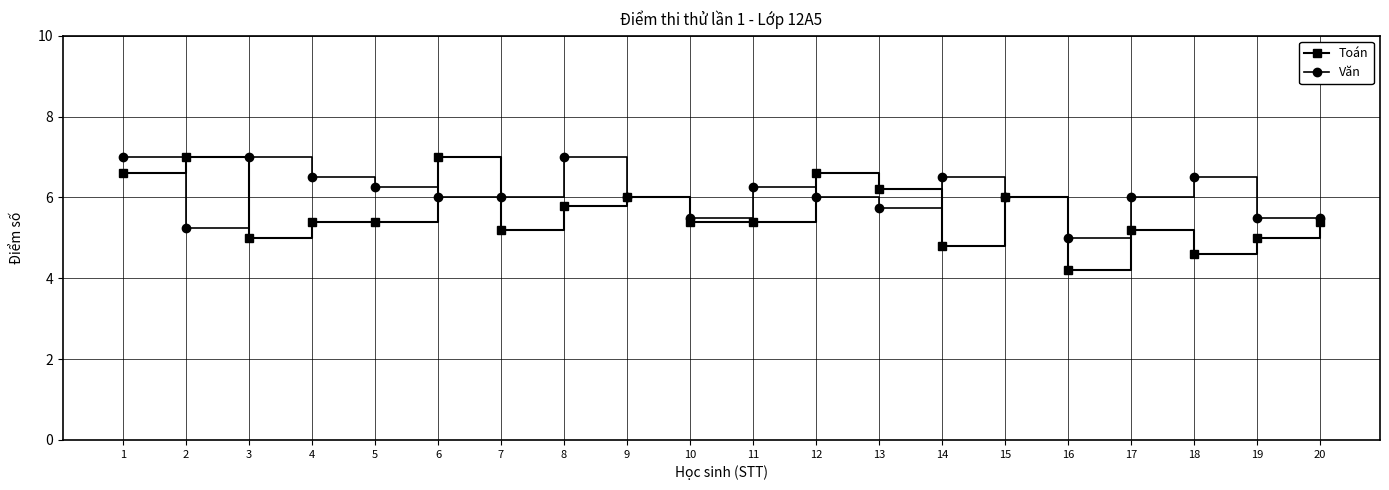

What is the lowest value of the Toán series?

4.2